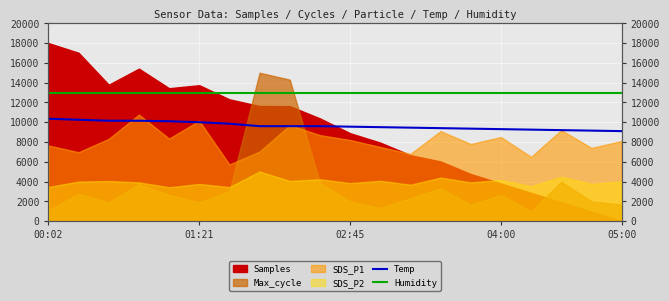

True or false: Humidity has a value of 22379 at 00:02.

False